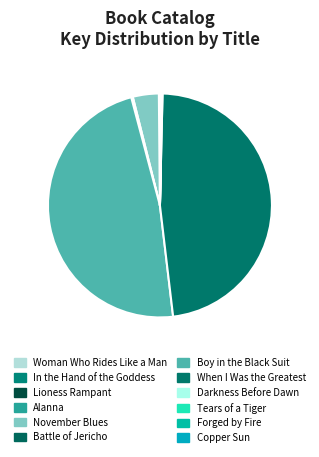

Is there a majority slice in this chart?

No